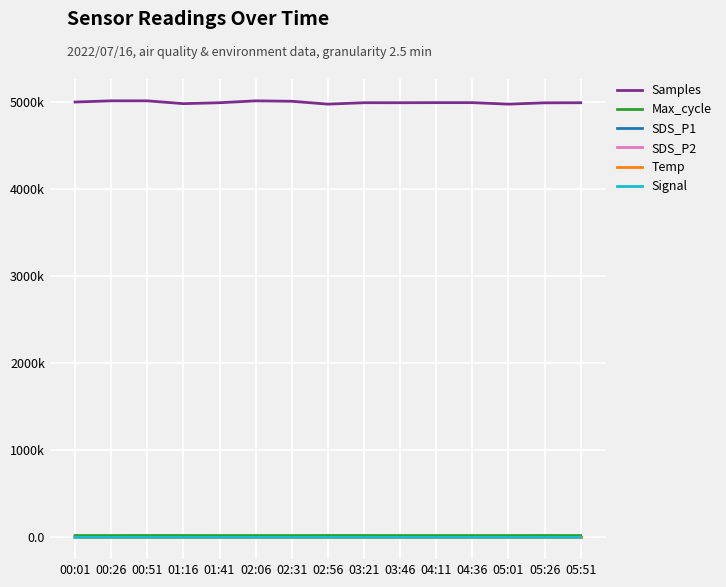

What is the sum of all SDS_P1 values?

39.0